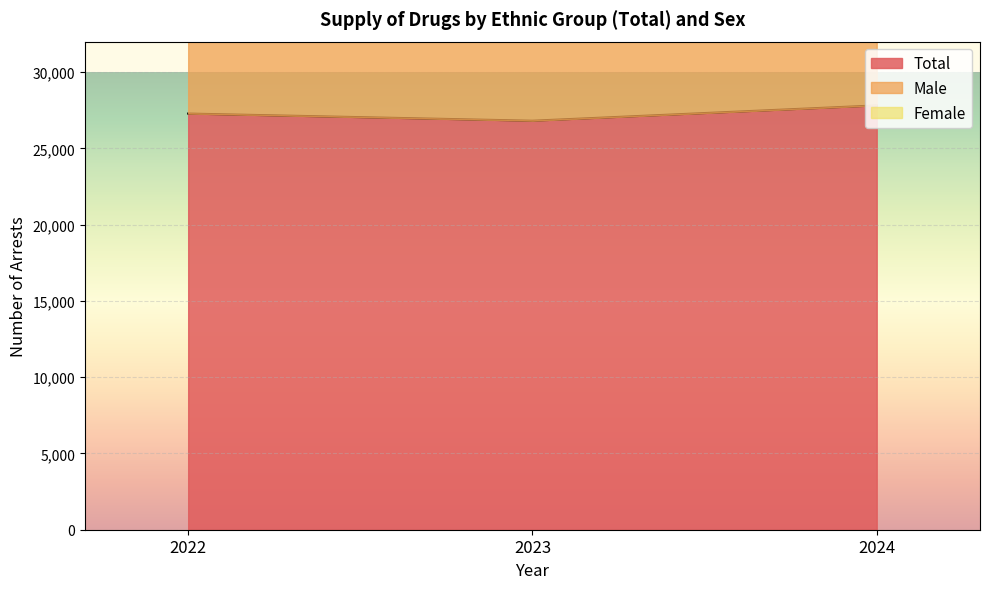

How many values in the Total series are below 27283?

1